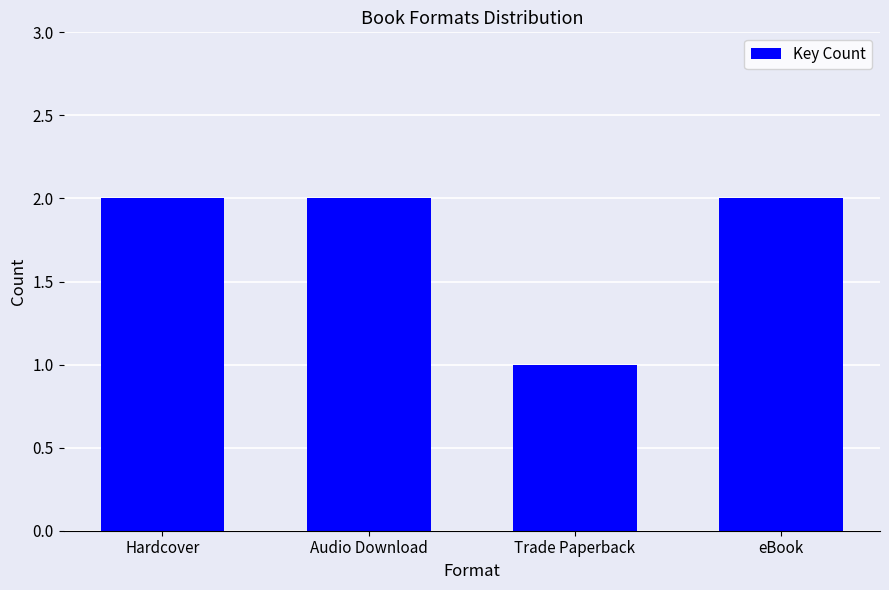

How many bars are there in total?

4